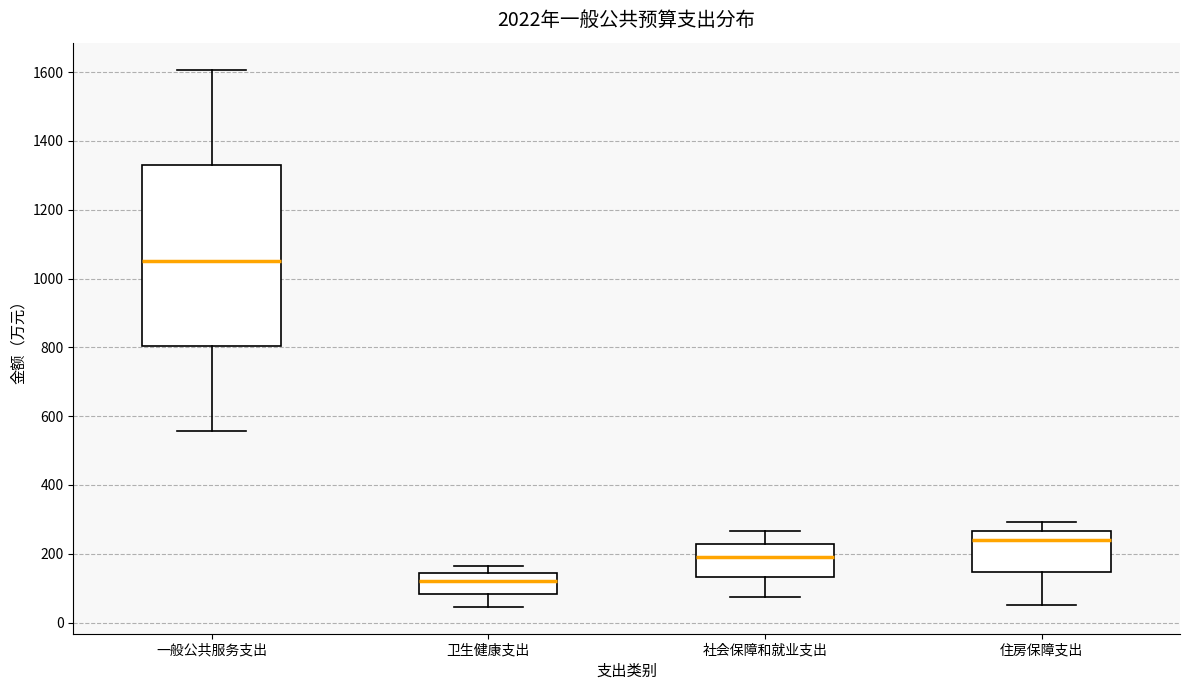

Where is the lower edge of the box for 社会保障和就业支出 on the y-axis? The values are not printed on the chart, so give them approximately, as read against the axis.

140